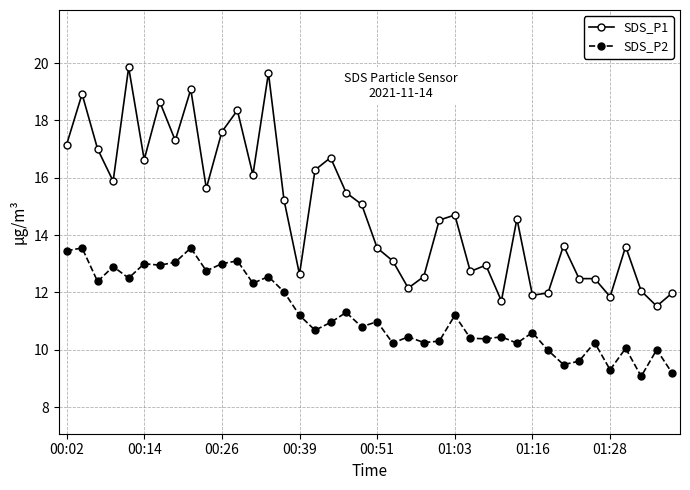

Which series has the largest total across all categories?

SDS_P1